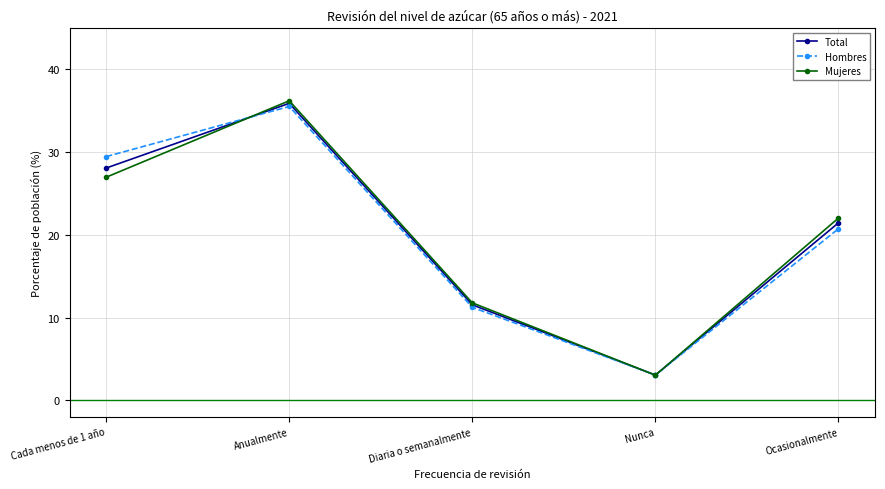

Does the chart have visible grid lines?

Yes